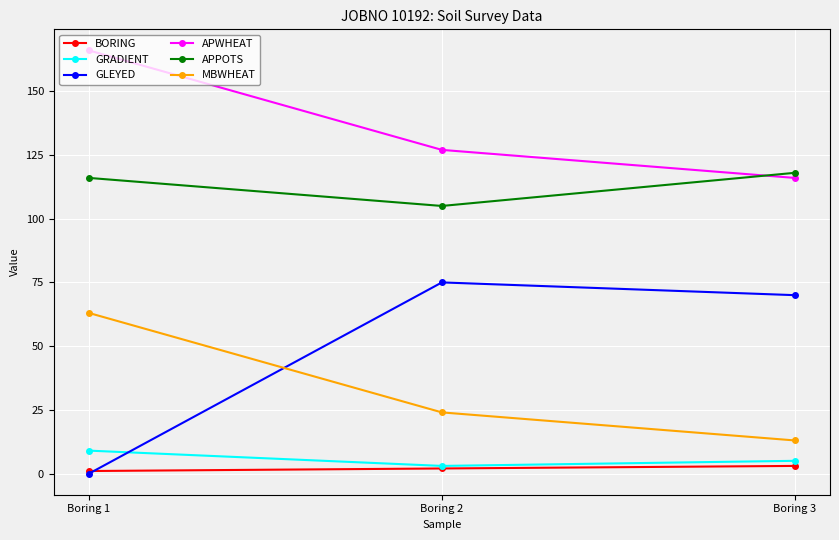

What is the sum of the GLEYED values at Boring 1 and Boring 3?

70